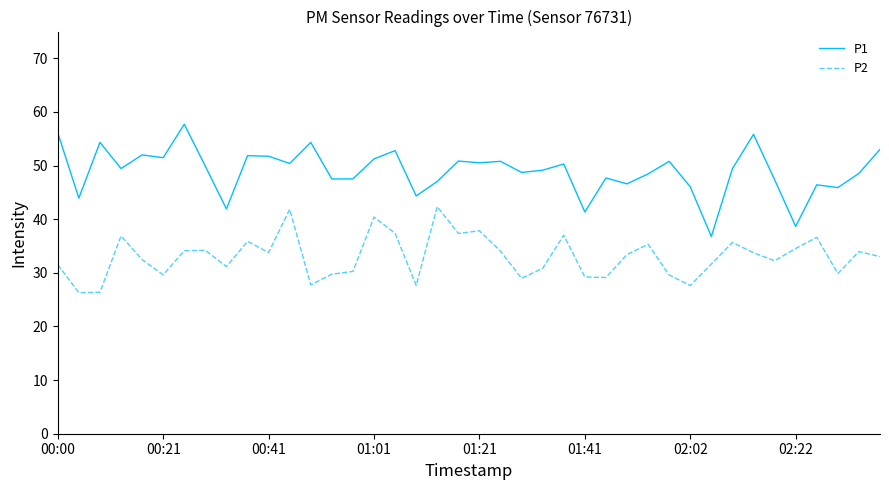

How many distinct data groups are displayed?

2